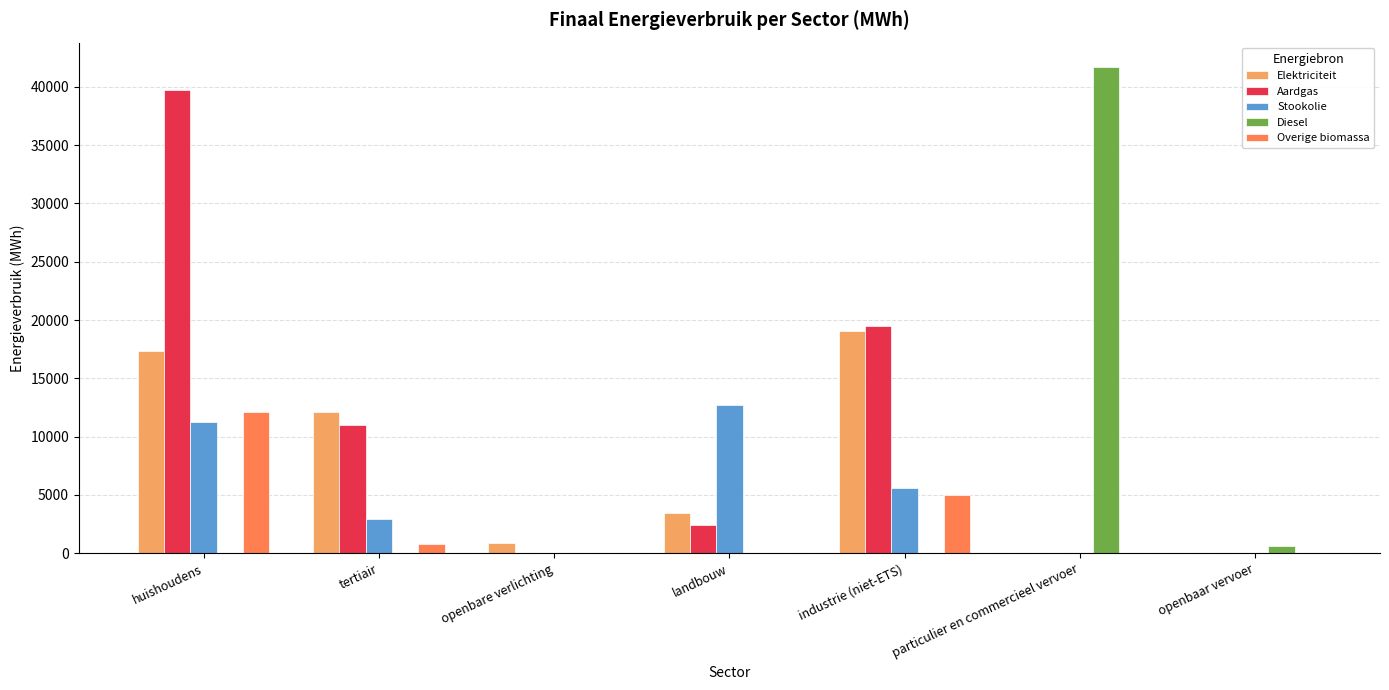

True or false: Elektriciteit has a value of 5516.0 at huishoudens.

False